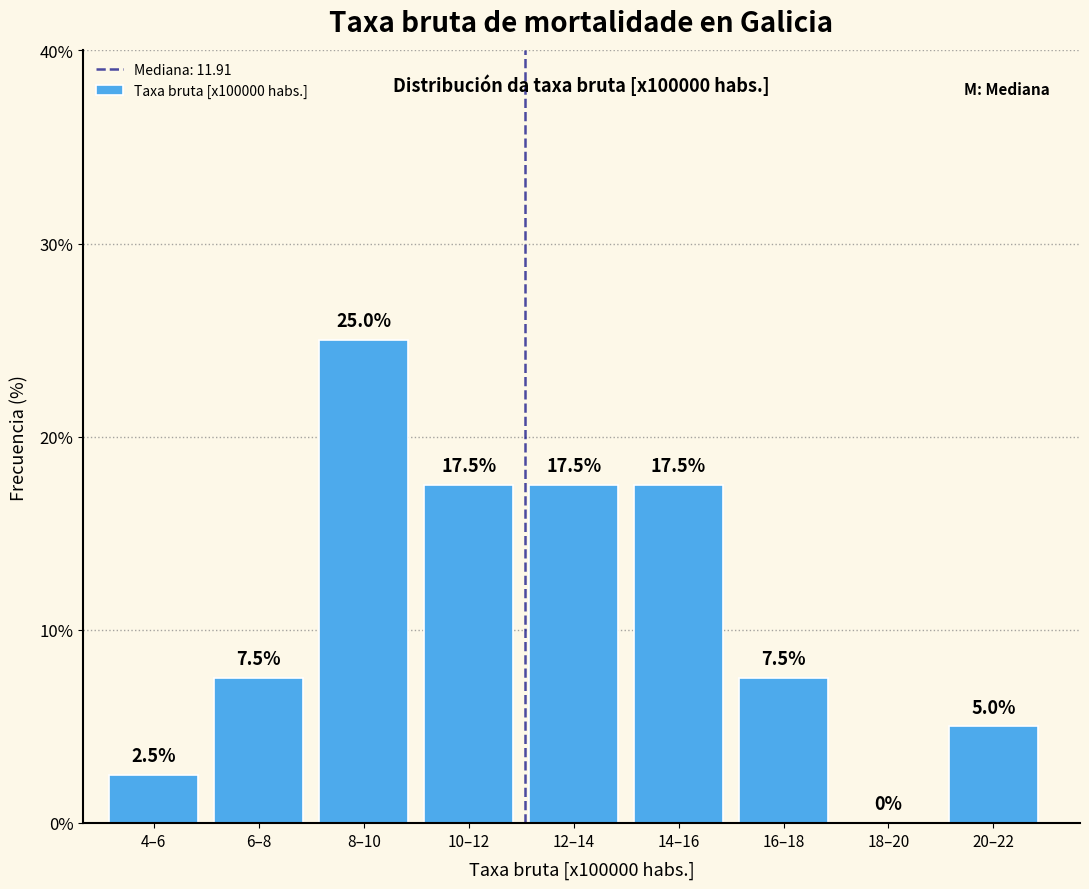

Reading left to right, what are all the values shown in this chart?

4–6=2.5	6–8=7.5	8–10=25.0	10–12=17.5	12–14=17.5	14–16=17.5	16–18=7.5	18–20=0.0	20–22=5.0